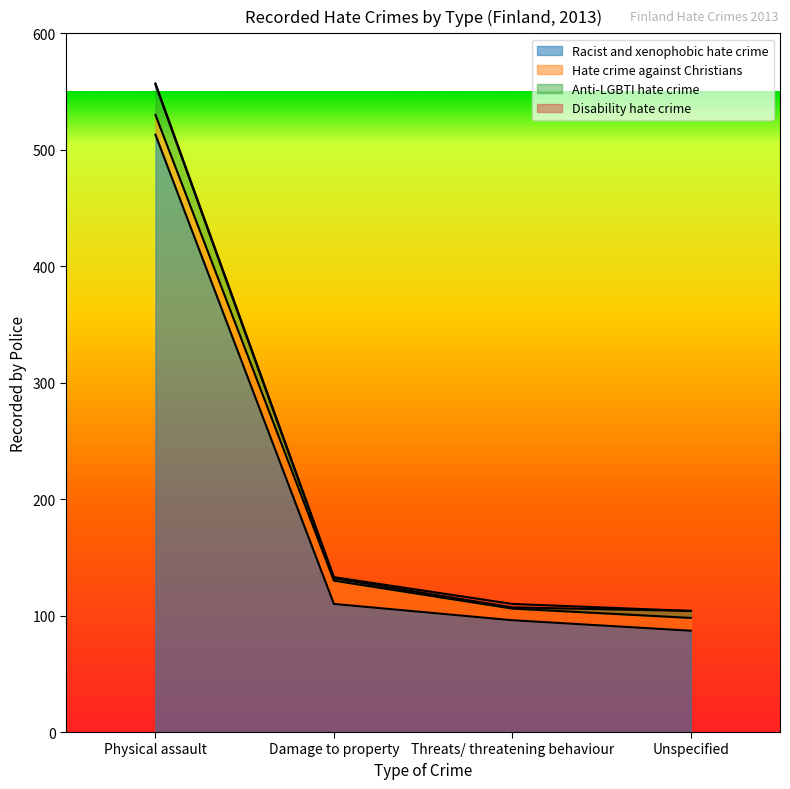

The value of Racist and xenophobic hate crime at Damage to property is 110. True or false?

True